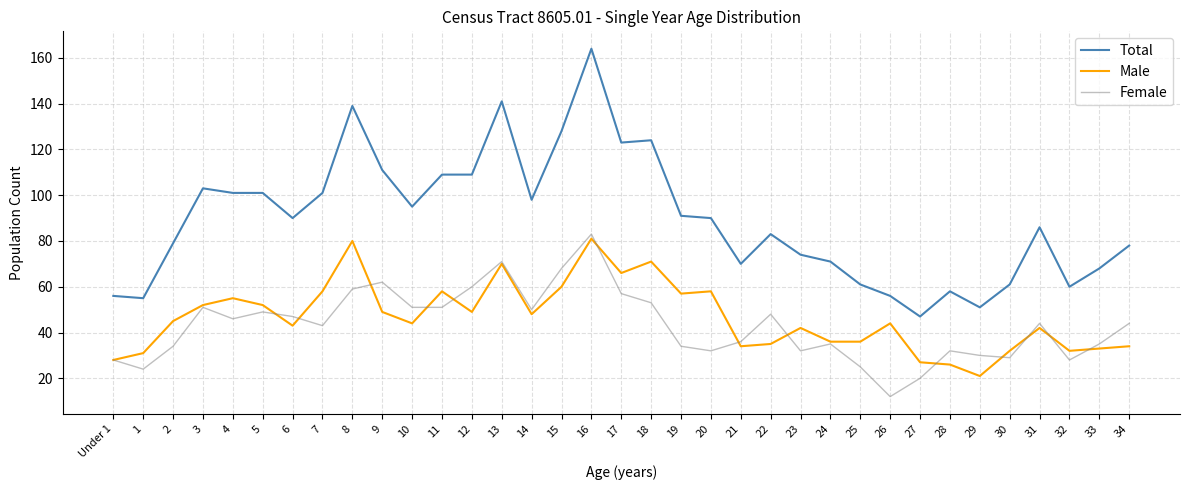

What are all the series names shown in the legend?

Total, Male, Female